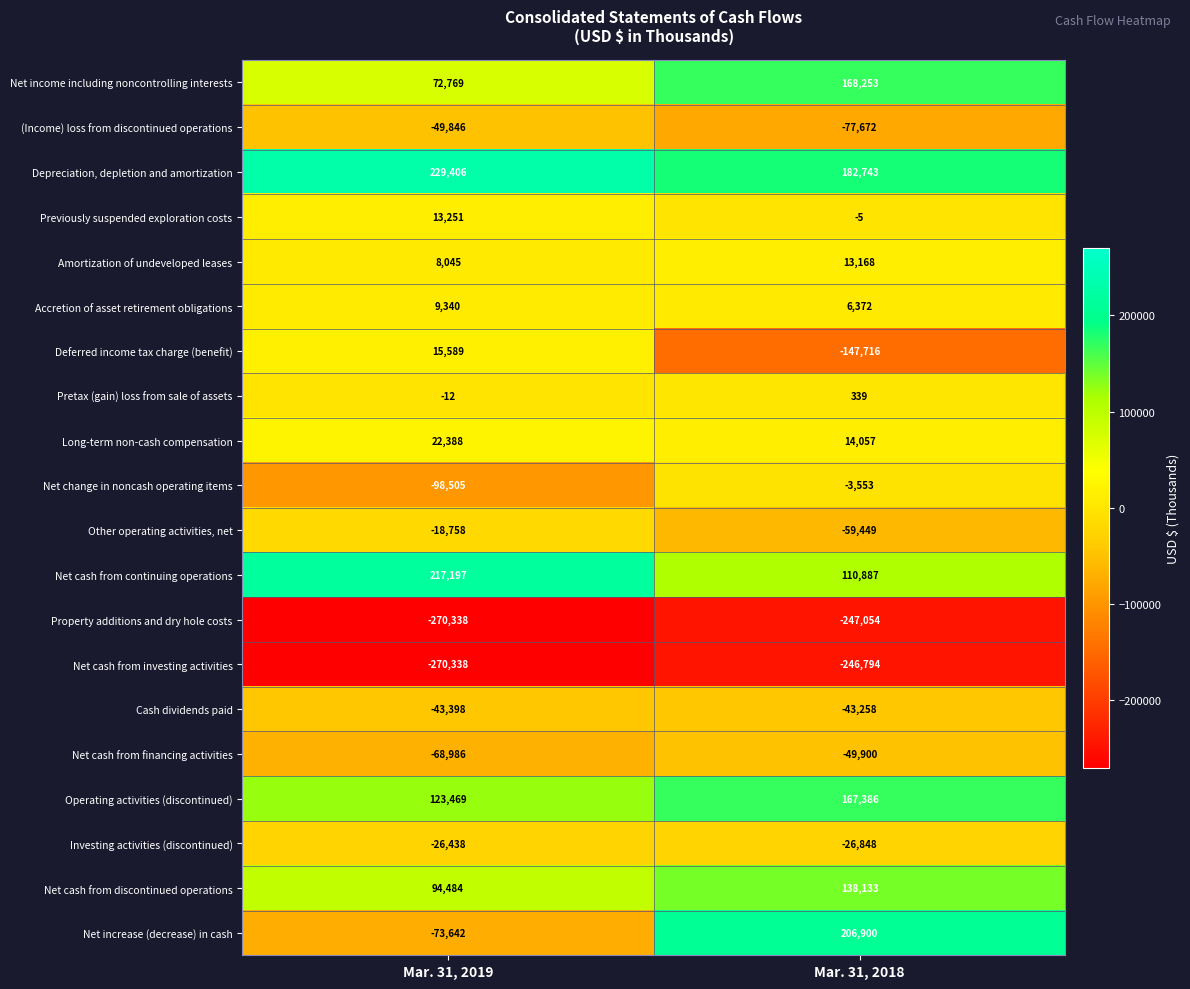

Which series has the largest total across all categories?

Depreciation, depletion and amortization